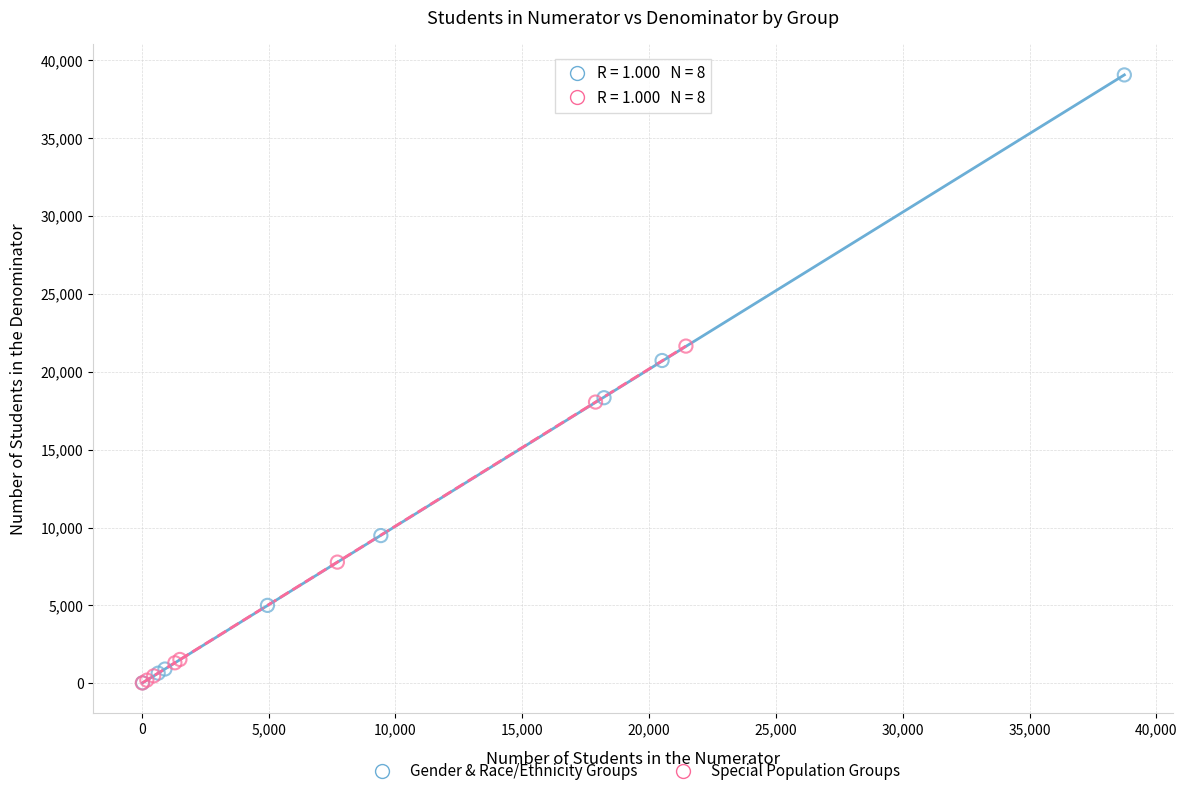

Which series has the widest spread of Y values?

Gender & Race/Ethnicity Groups